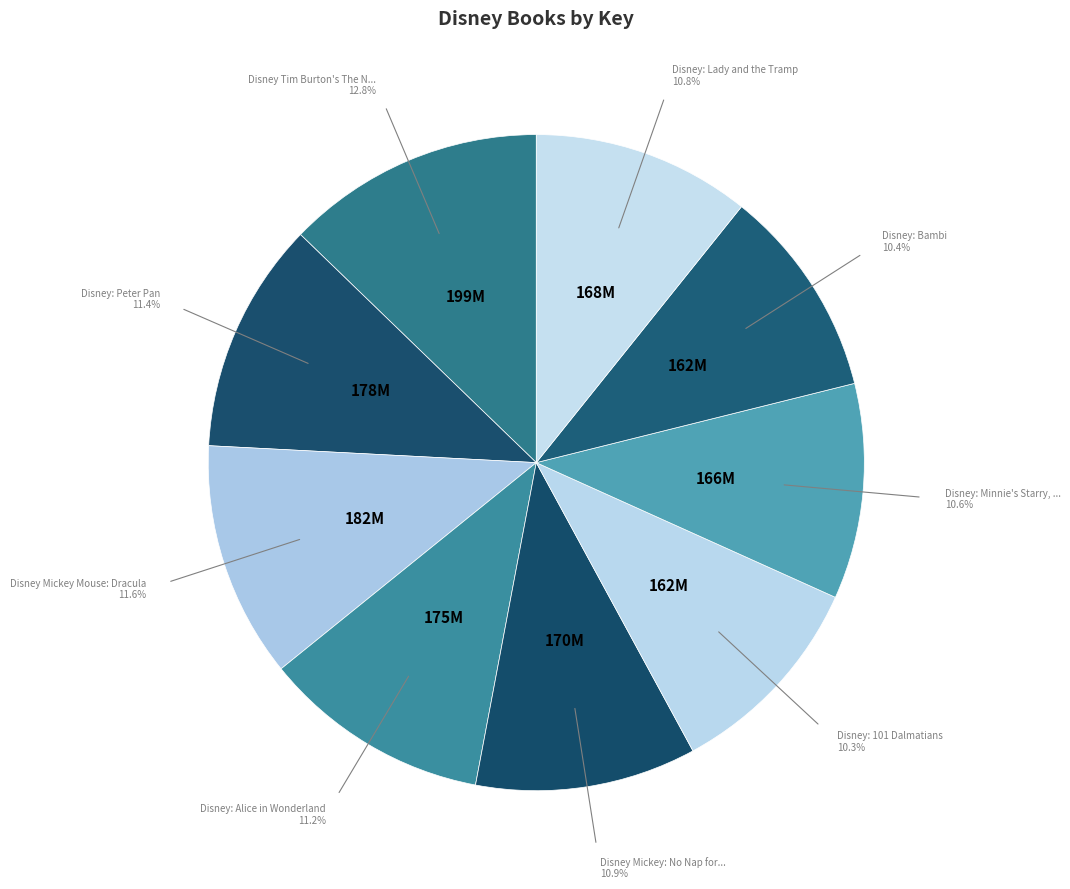

What is the largest slice in the pie chart?

Disney Tim Burton's The Nightmare Before Christmas